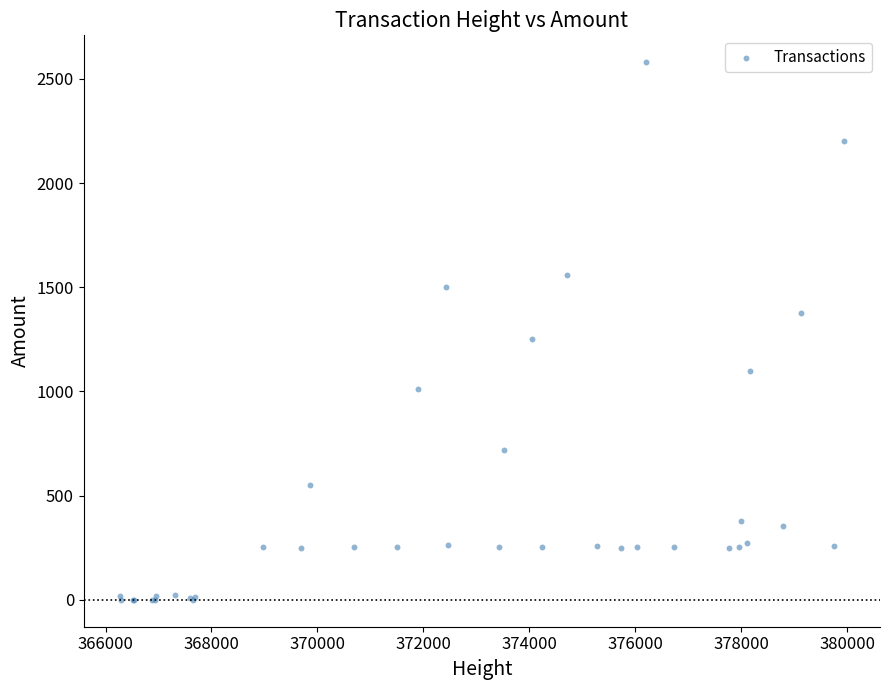

What Y value in the scatter plot is closest to 1290?

1250.0